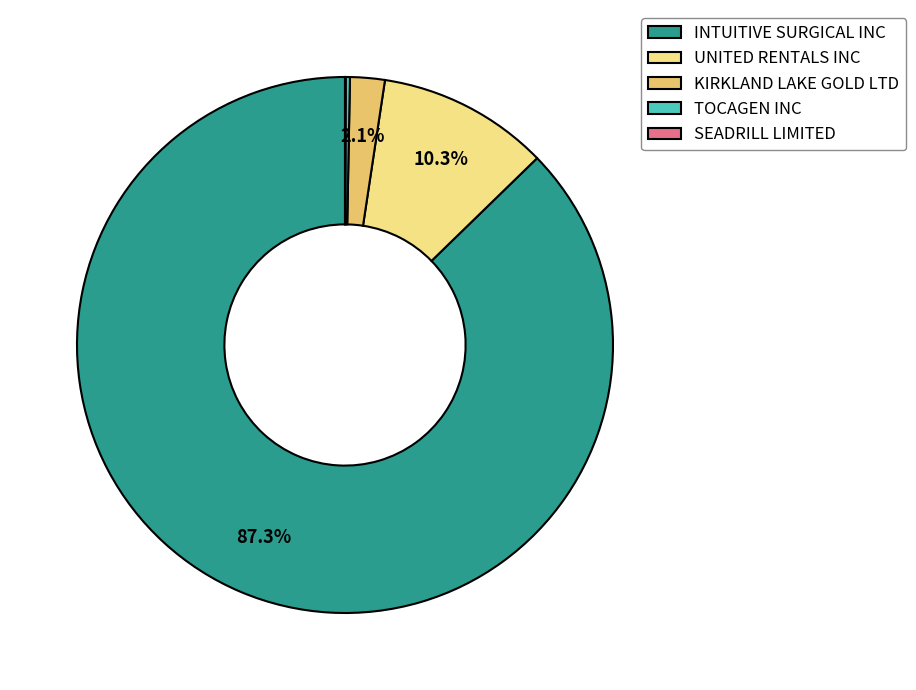

Combined, what portion of the pie is UNITED RENTALS INC and INTUITIVE SURGICAL INC?

97.6%